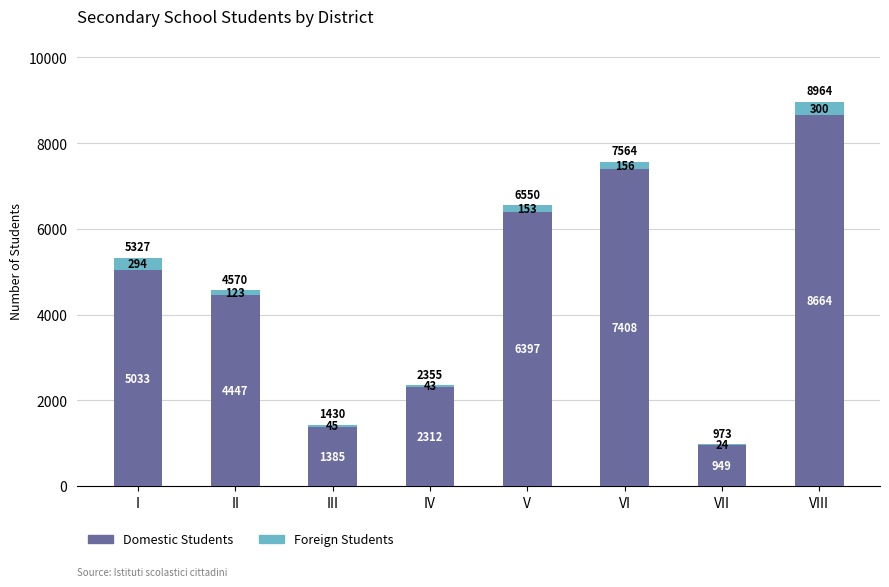

What is the highest value of the Domestic Students series?

8664